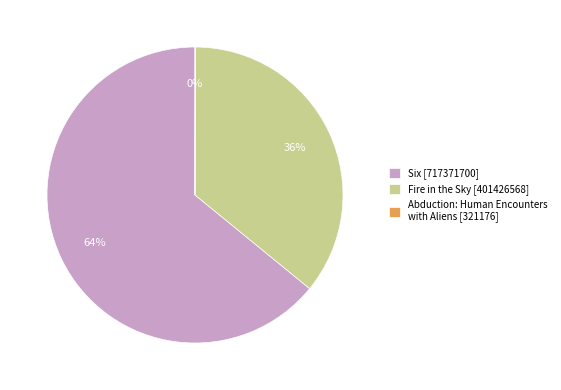

The Fire in the Sky [401426568] slice represents 36% of the pie. True or false?

True